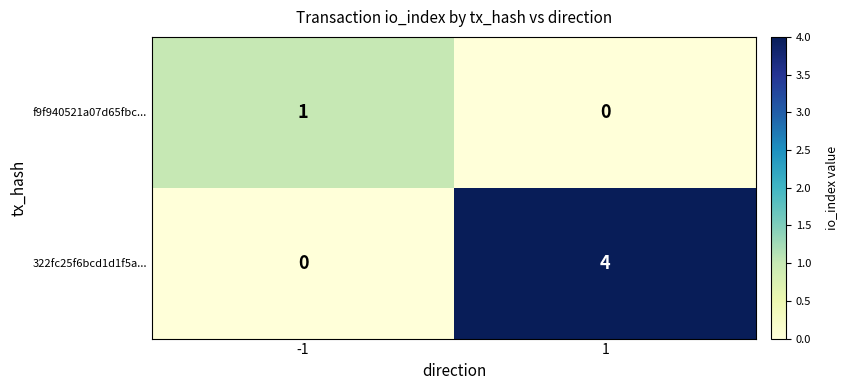

Is it true that f9f940521a07d65fbc... equals 1 at -1?

True